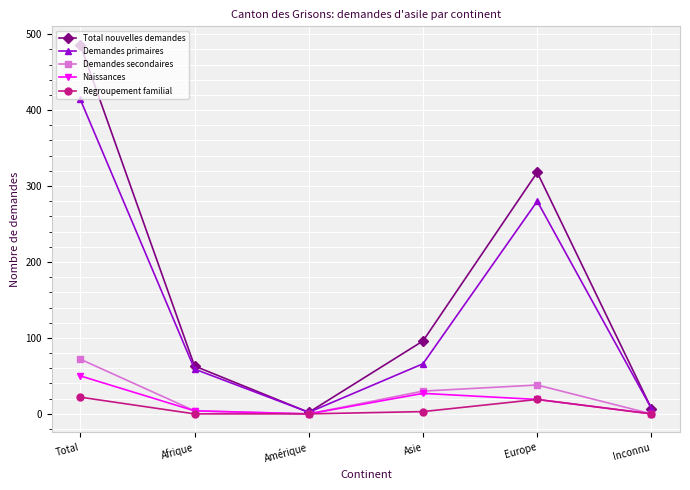

What is the total value across all series at Afrique?

130